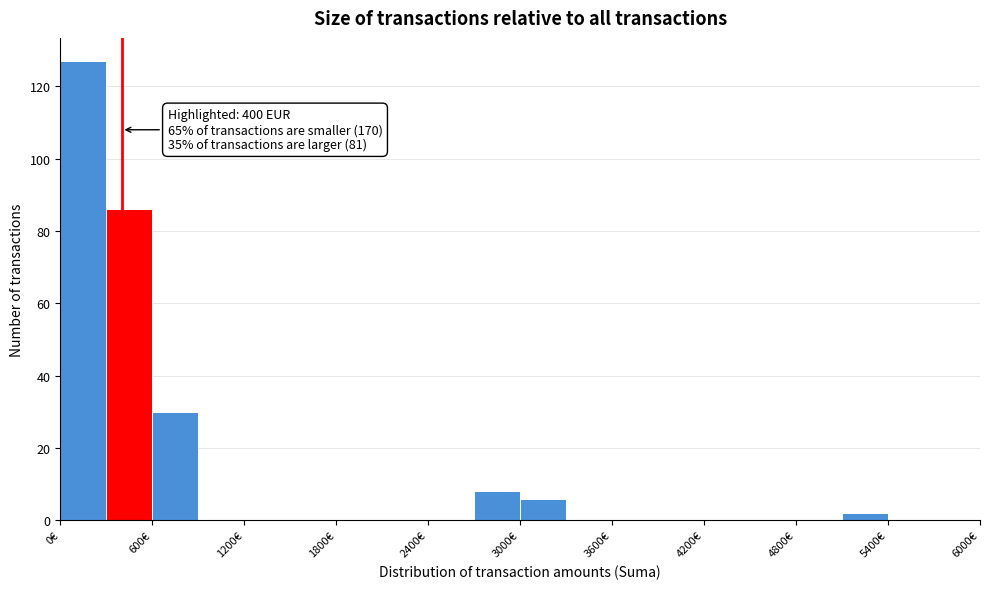

Around what value on the x-axis is the tallest bar? Give the approximate position of its centre, as read against the axis.

200